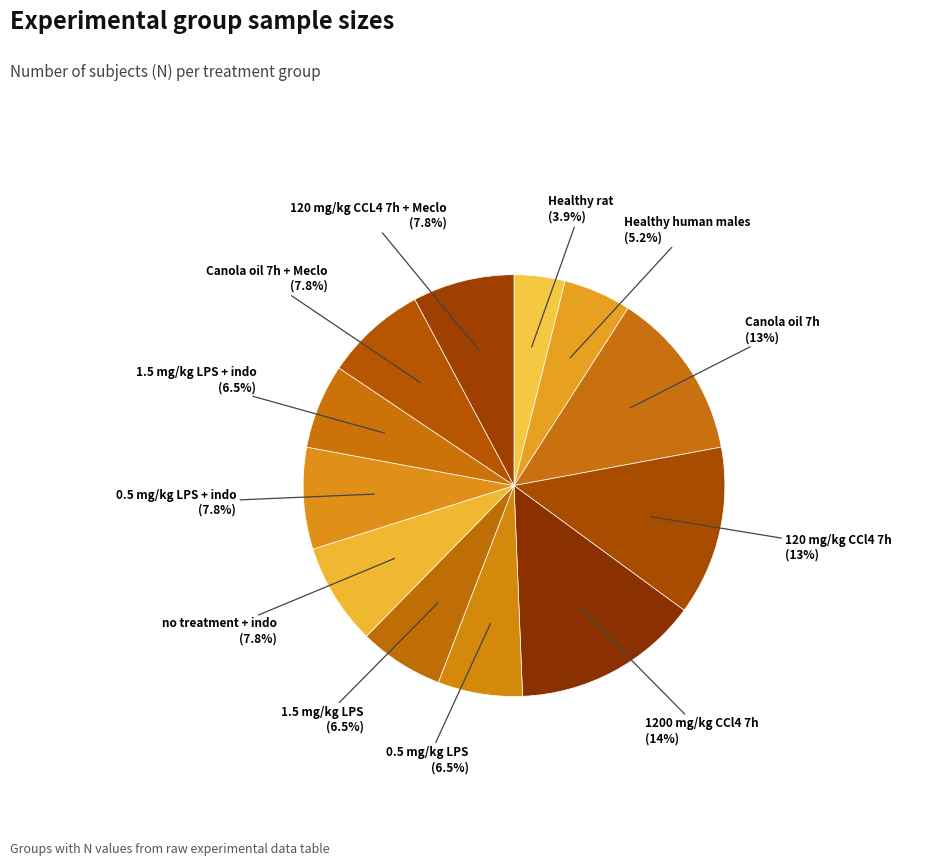

Which slice is the smallest?

Healthy rat